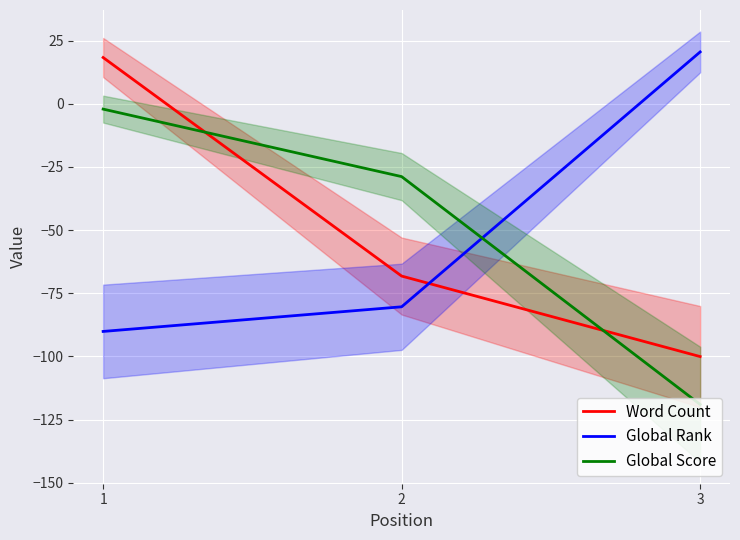

What is the difference between the second highest and minimum values in the Word Count series?

31.9